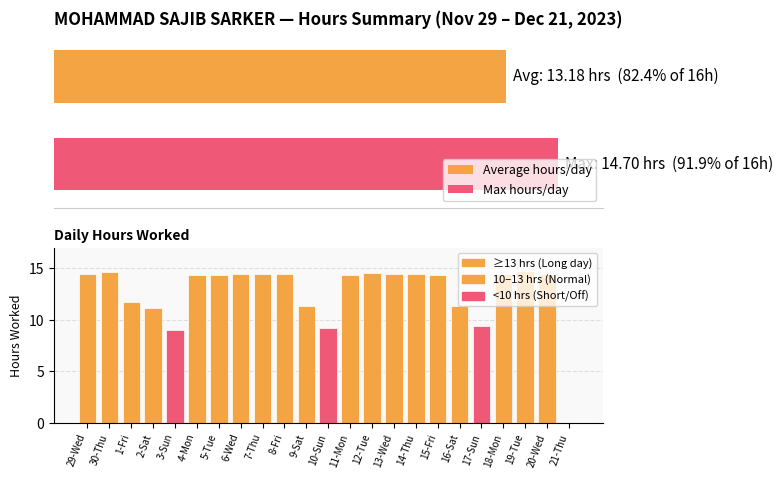

Are the bars grouped side by side (vs. stacked)?

No